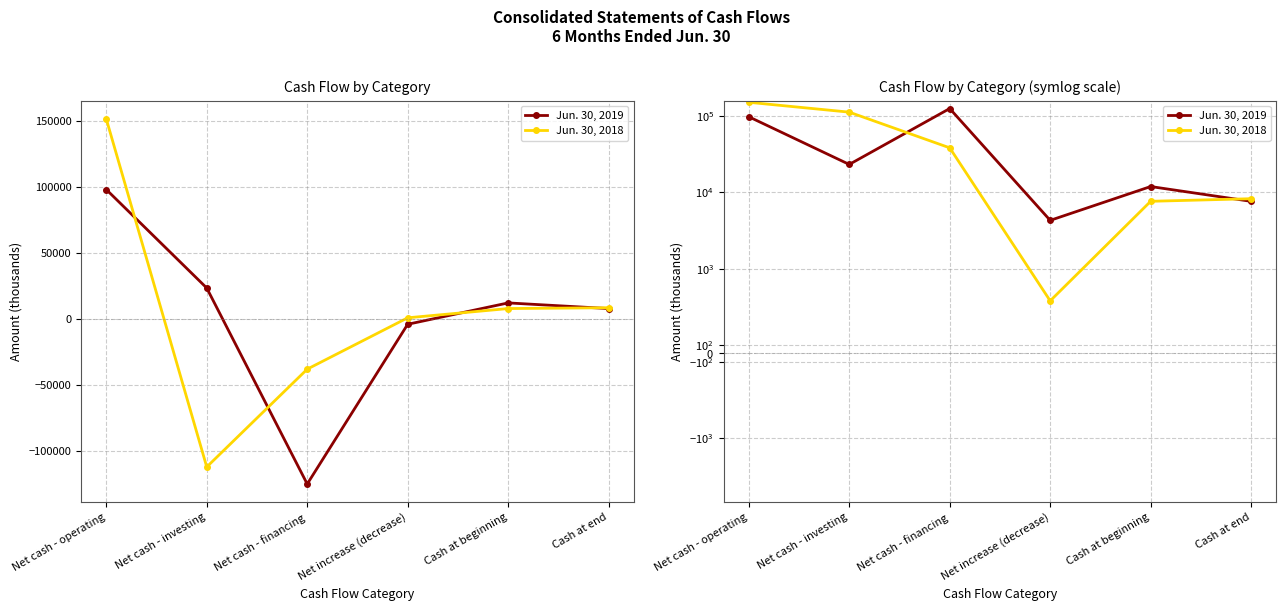

True or false: Jun. 30, 2019 has a value of 149115 at Net cash - operating.

False